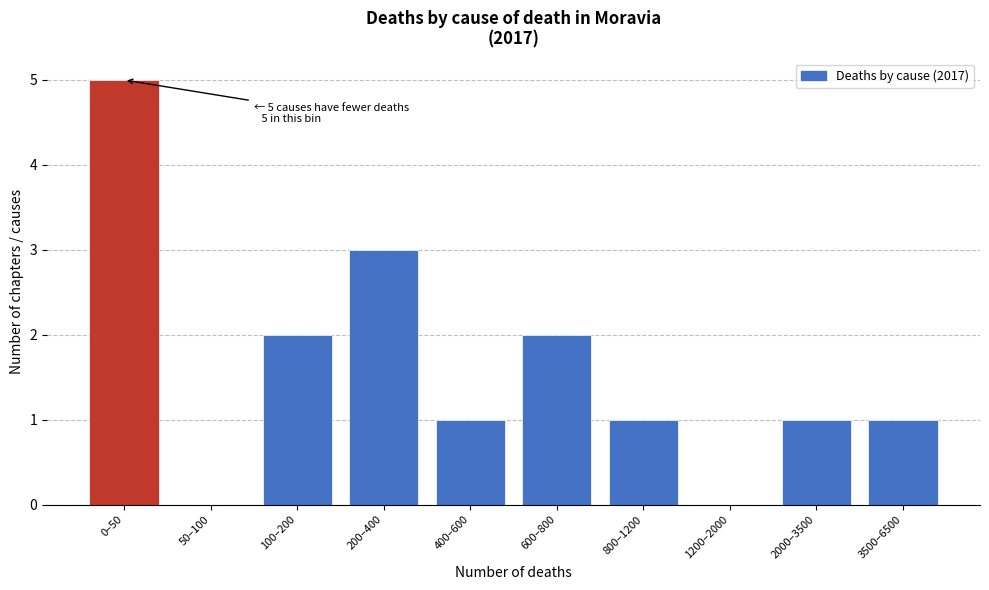

Reading right to left, transcribe all the data shown in this chart.

3500–6500=1	2000–3500=1	1200–2000=0	800–1200=1	600–800=2	400–600=1	200–400=3	100–200=2	50–100=0	0–50=5